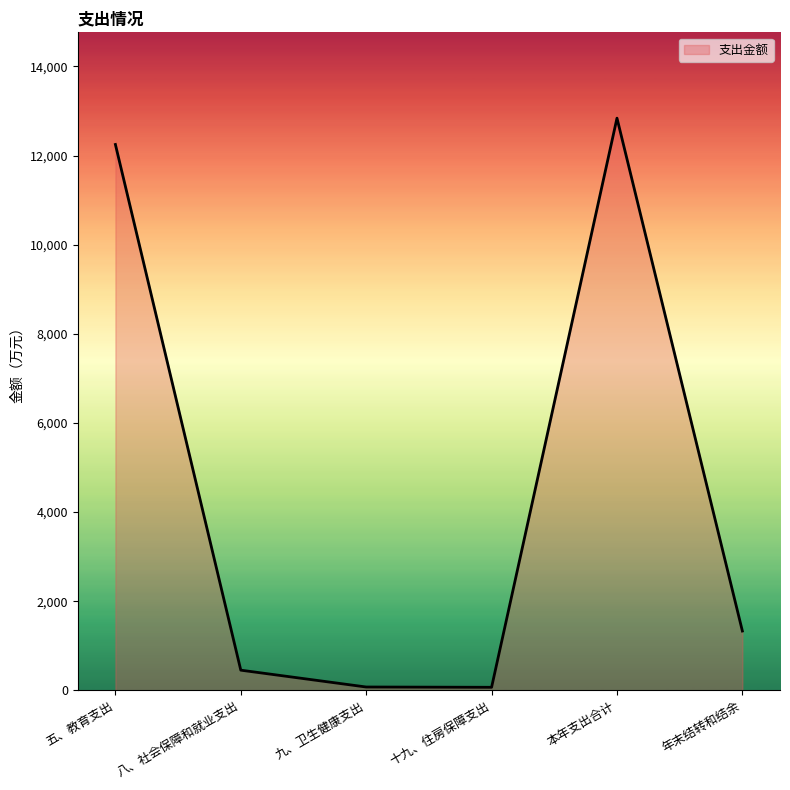

What is the average value?

4501.5